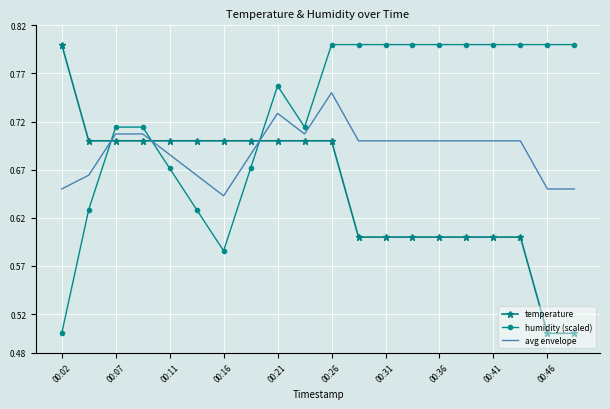

What is the difference between the maximum and minimum values in the humidity (scaled) series?

0.3